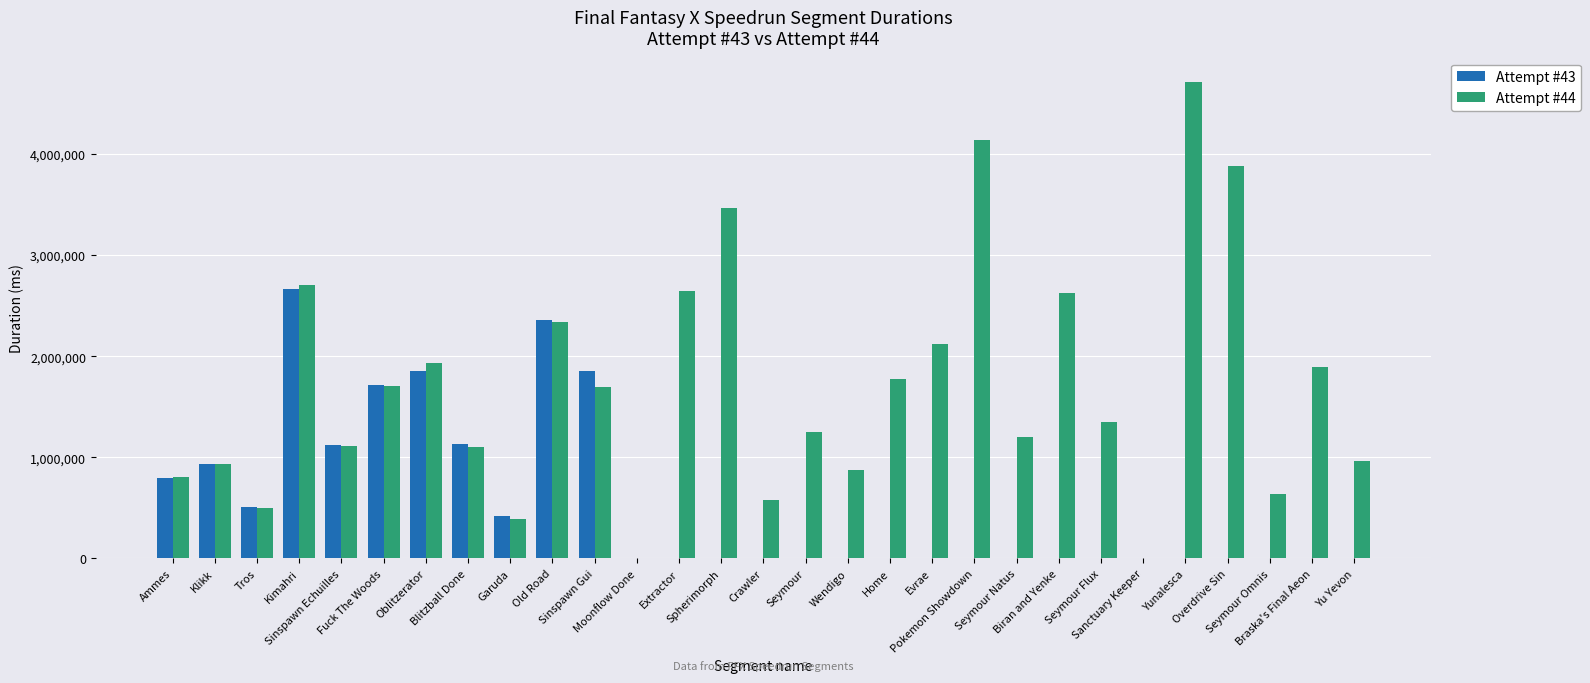

Which series has the largest total across all categories?

Attempt #44